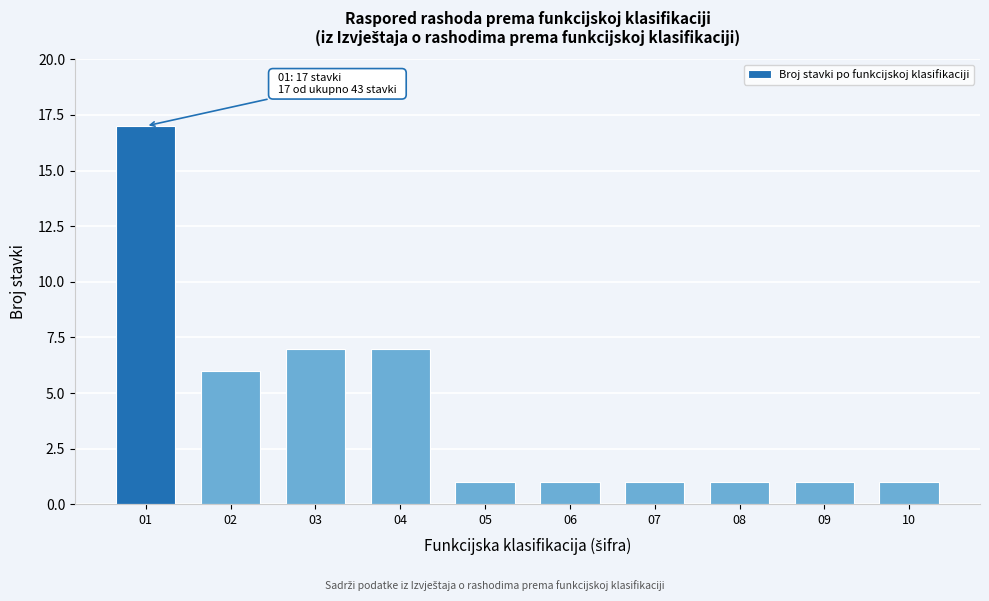

Reading right to left, what are all the values shown in this chart?

10=1	09=1	08=1	07=1	06=1	05=1	04=7	03=7	02=6	01=17